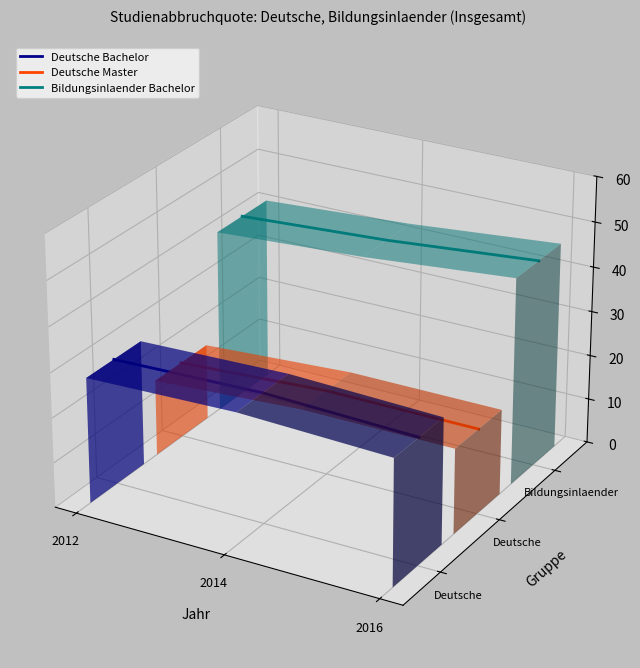

Which series has the largest total across all categories?

Bildungsinlaender Bachelor